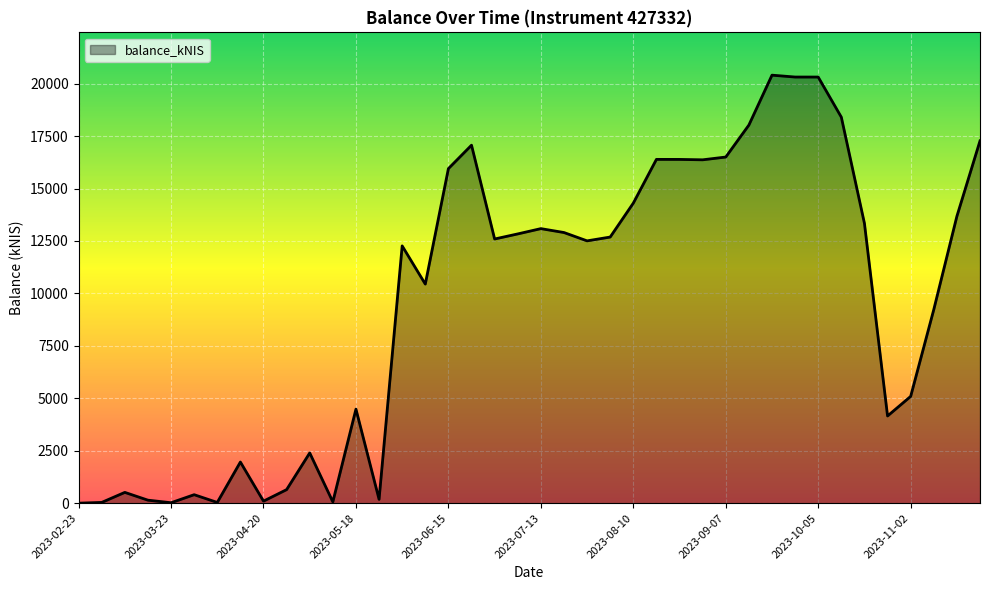

What is the sum of all values?

383517.4